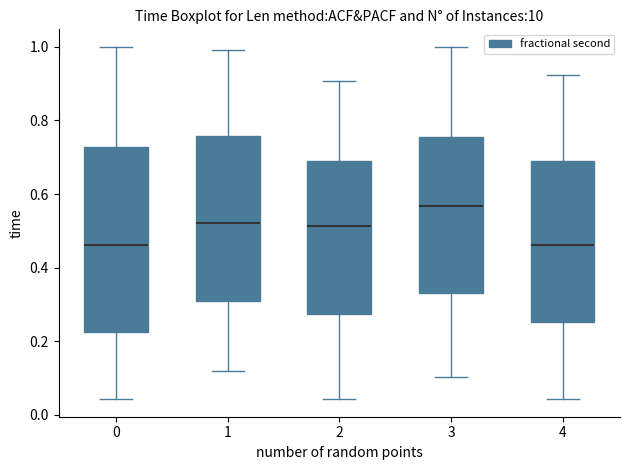

Which box has the highest median line?

3